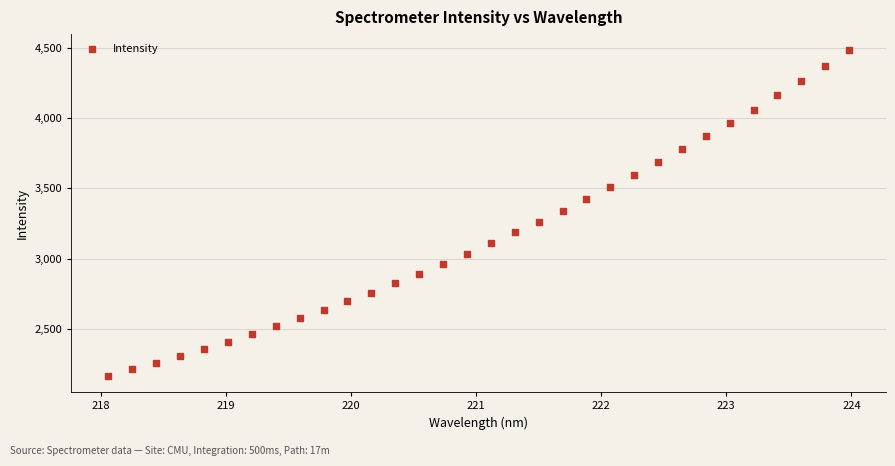

What is the range of Y values (max minus min)?

2317.7